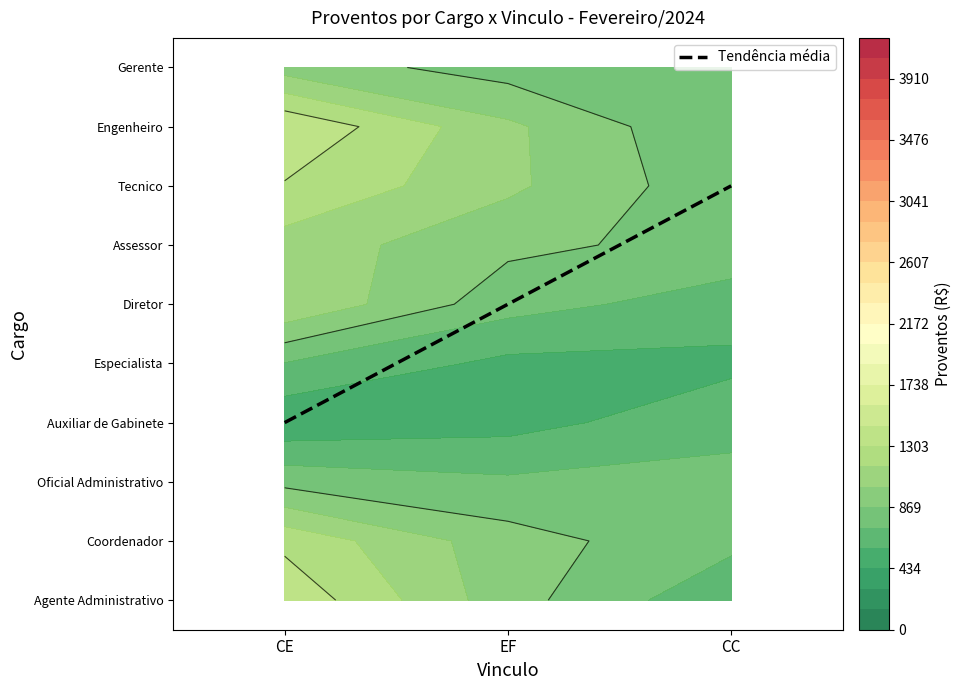

Which series changed the most between Engenheiro and Gerente?

CE